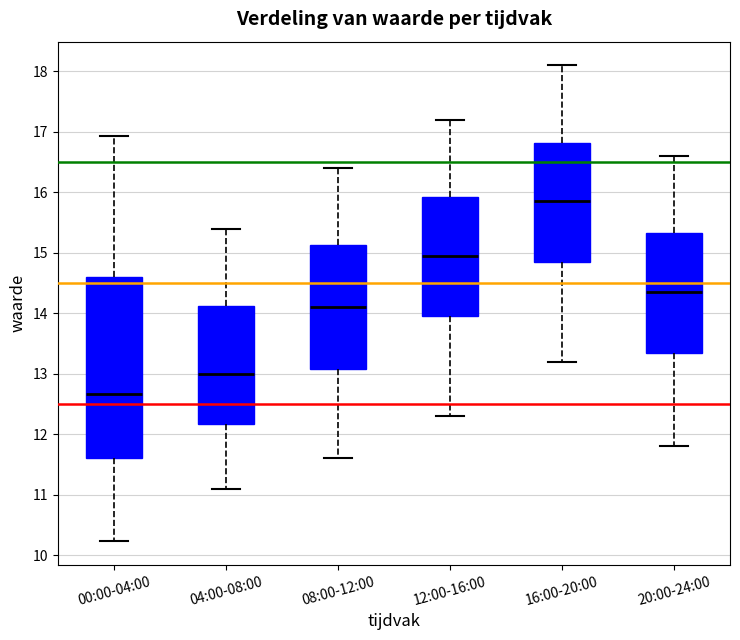

Which box has the highest median line?

16:00-20:00